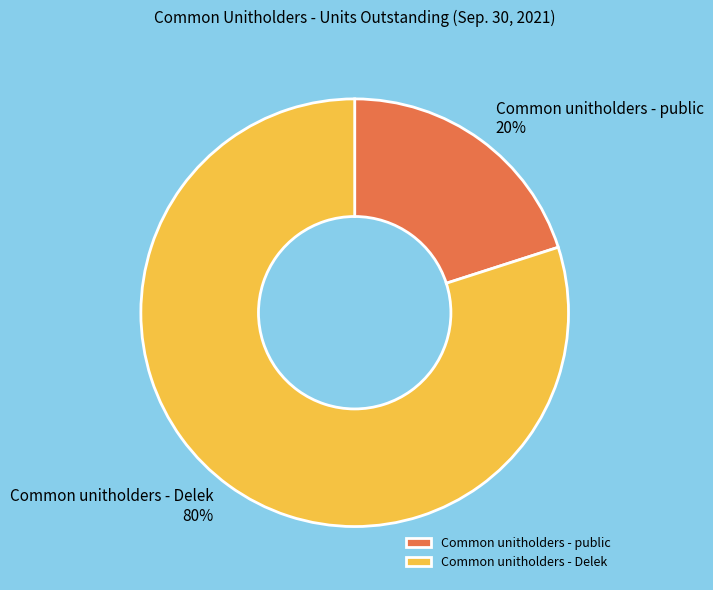

Is it true that Common unitholders - Delek is 80% of the pie?

True